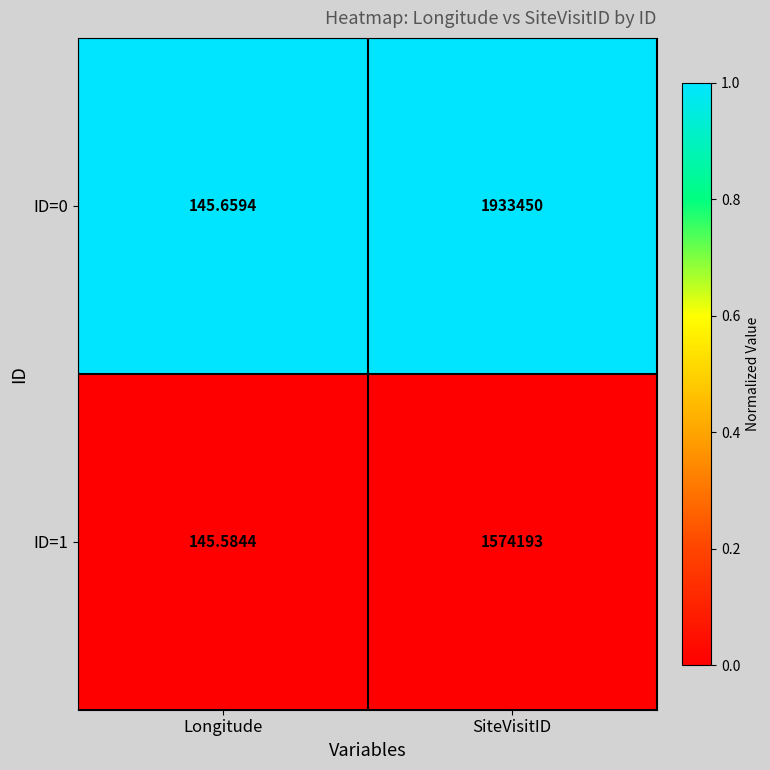

Where is ID=0 nearest to the value 966797?

Longitude